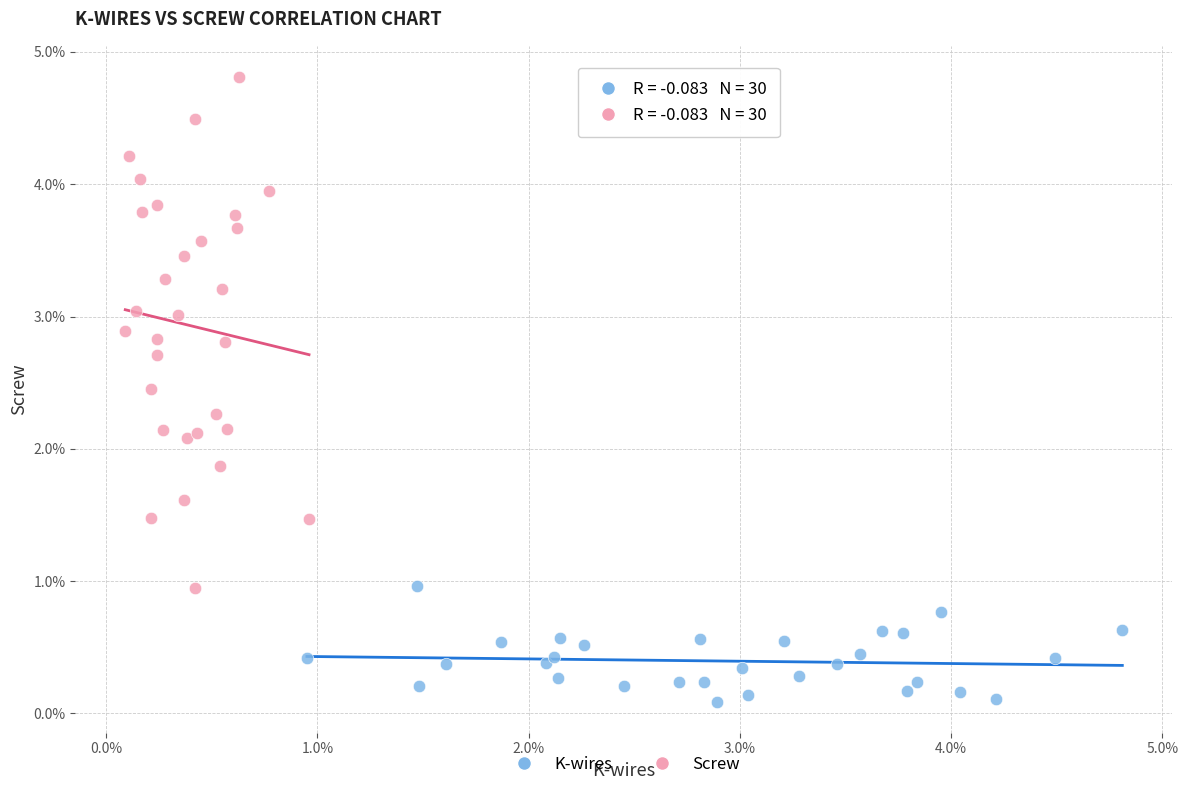

What are all the series names shown in the legend?

K-wires, Screw